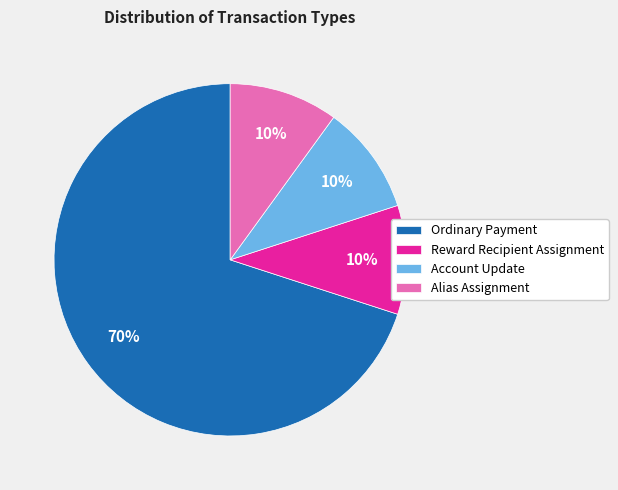

To the nearest percent, what is the average slice percentage?

25%